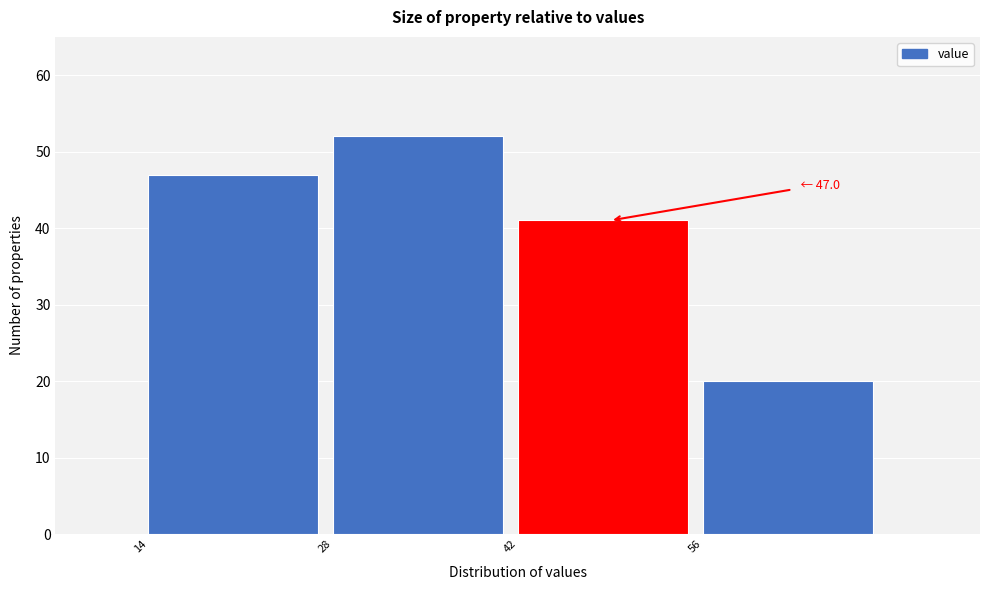

Which range on the x-axis has the tallest bar?

28 to 42